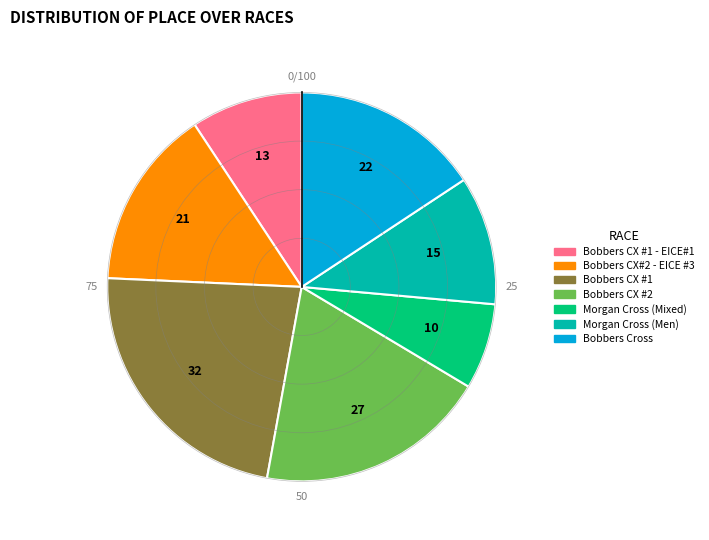

How many slices are in this pie chart?

7